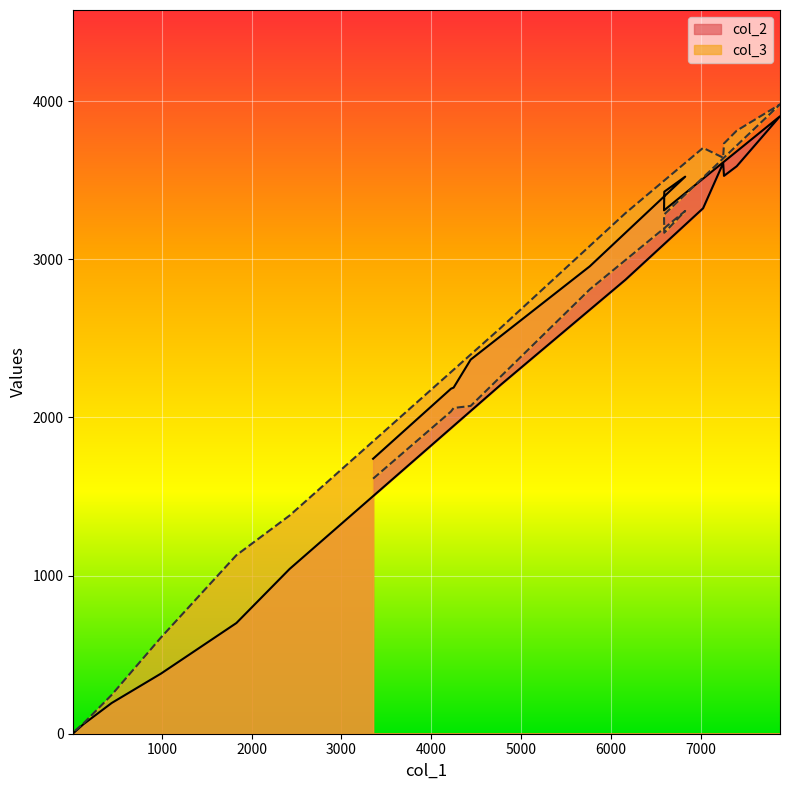

What position from the right is 5766?

17